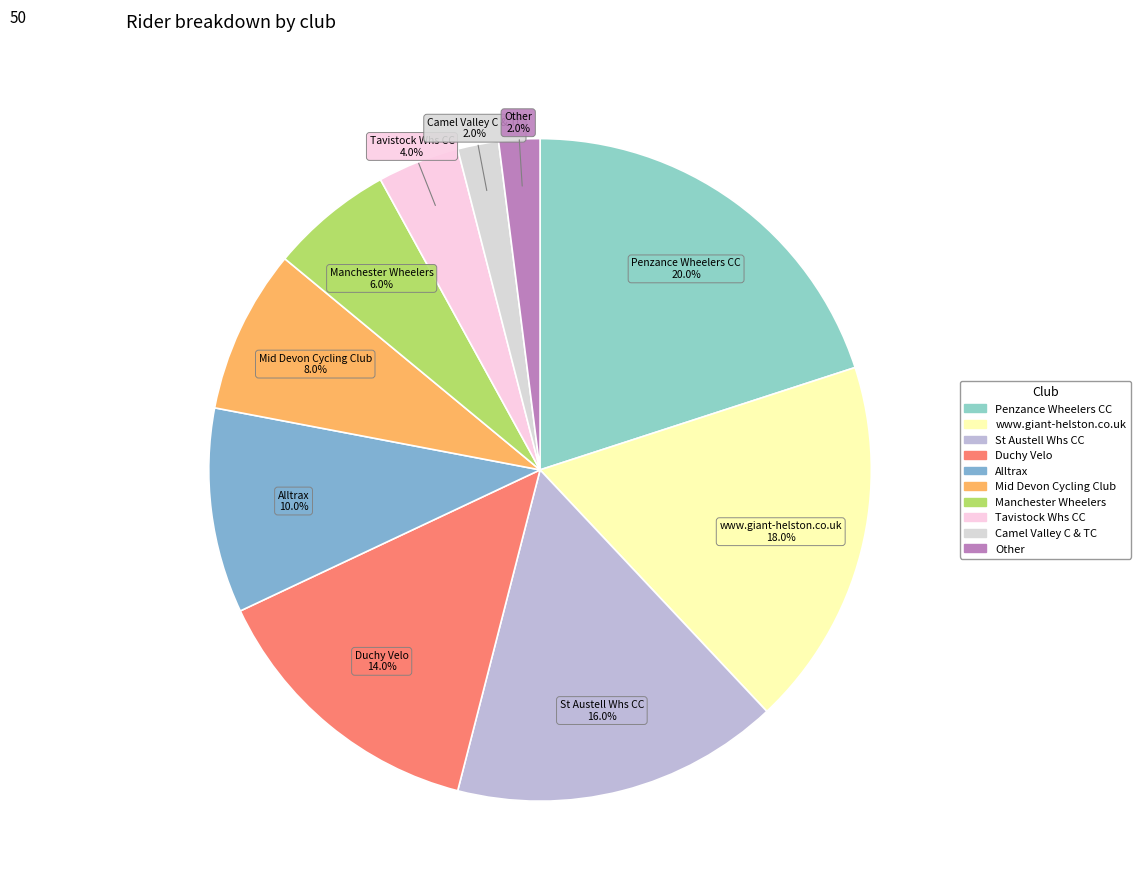

What is the ratio of the value at www.giant-helston.co.uk to the value at Tavistock Whs CC?

4.5